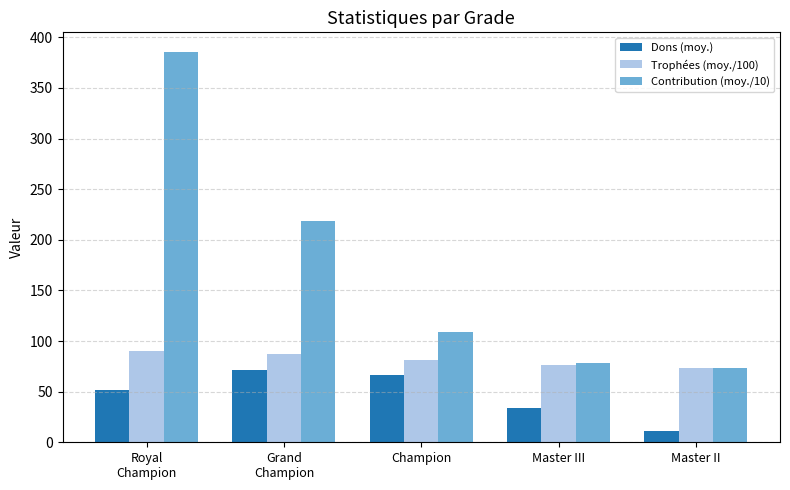

How many data points does each series have?

5